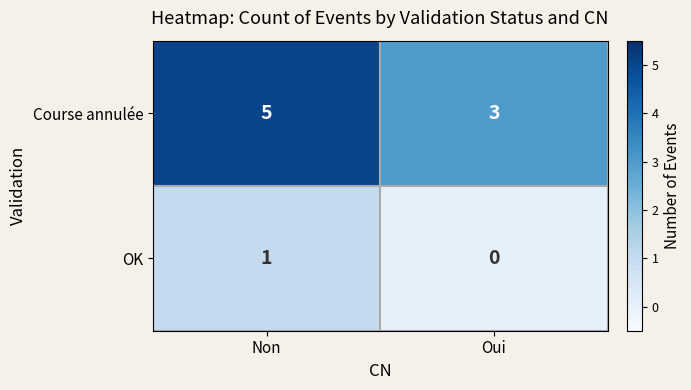

How many series are shown in this chart?

2